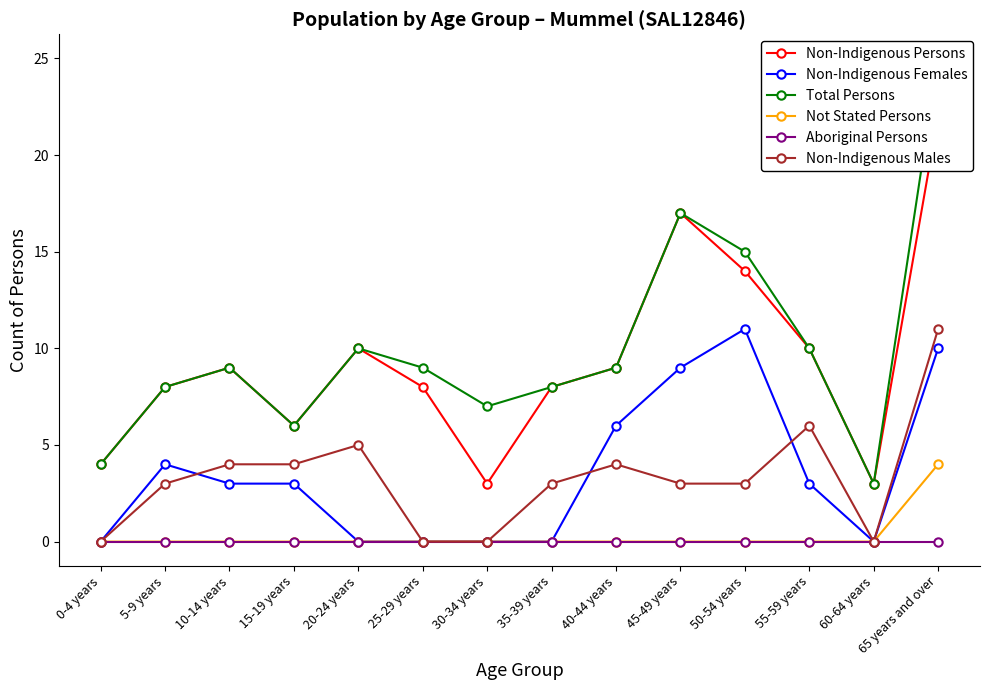

Which category has the lowest value across all series?

0-4 years